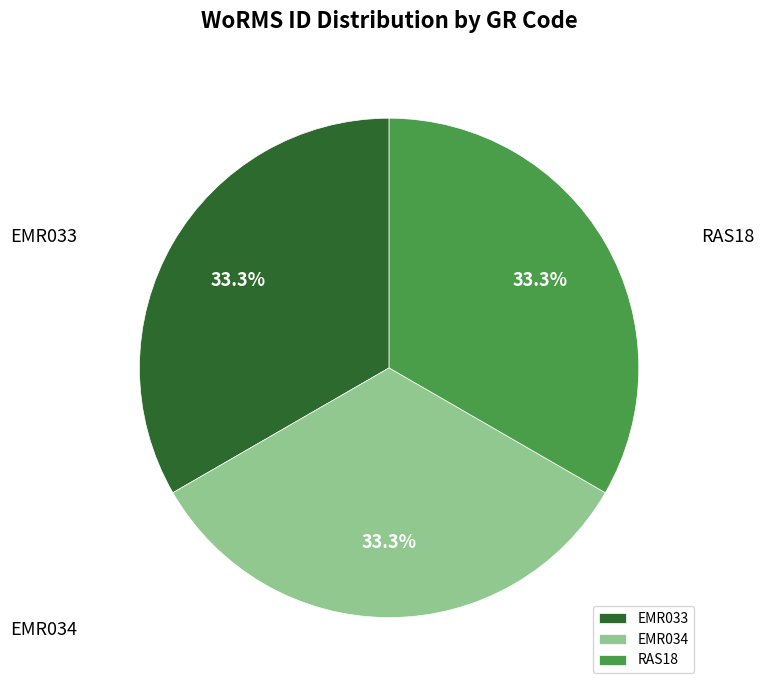

To the nearest percent, what percentage of the pie is EMR034?

33%